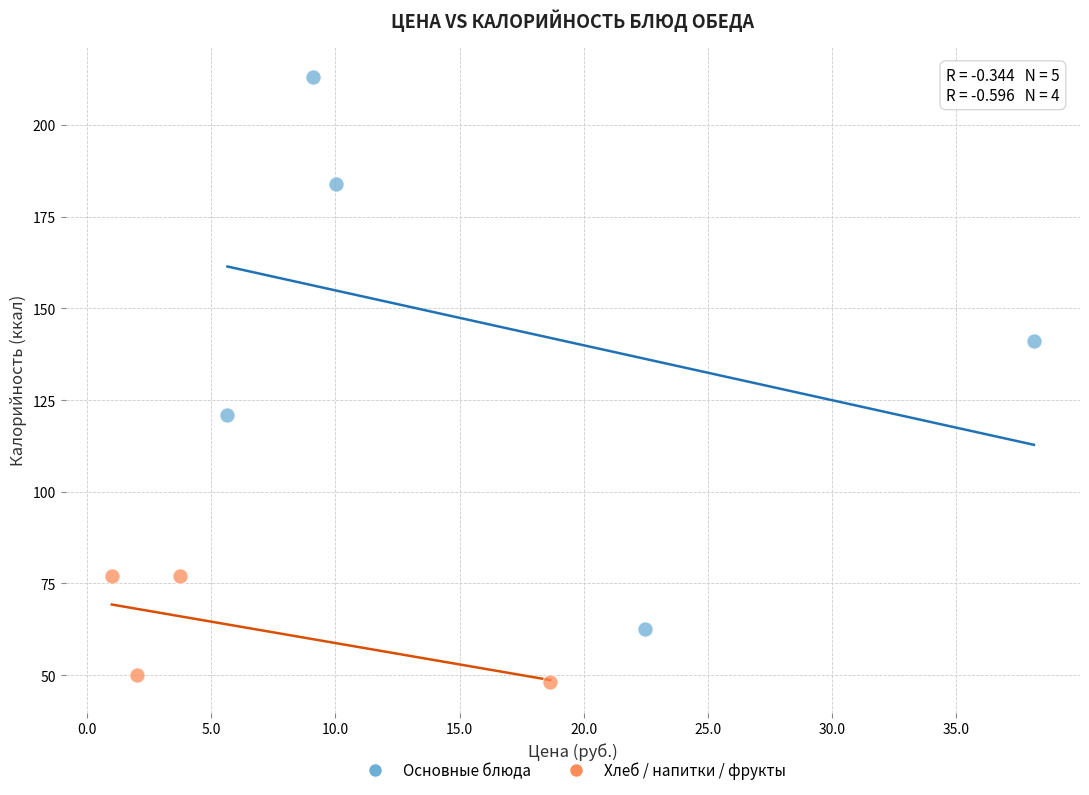

Which series reaches the maximum Y coordinate?

Основные блюда